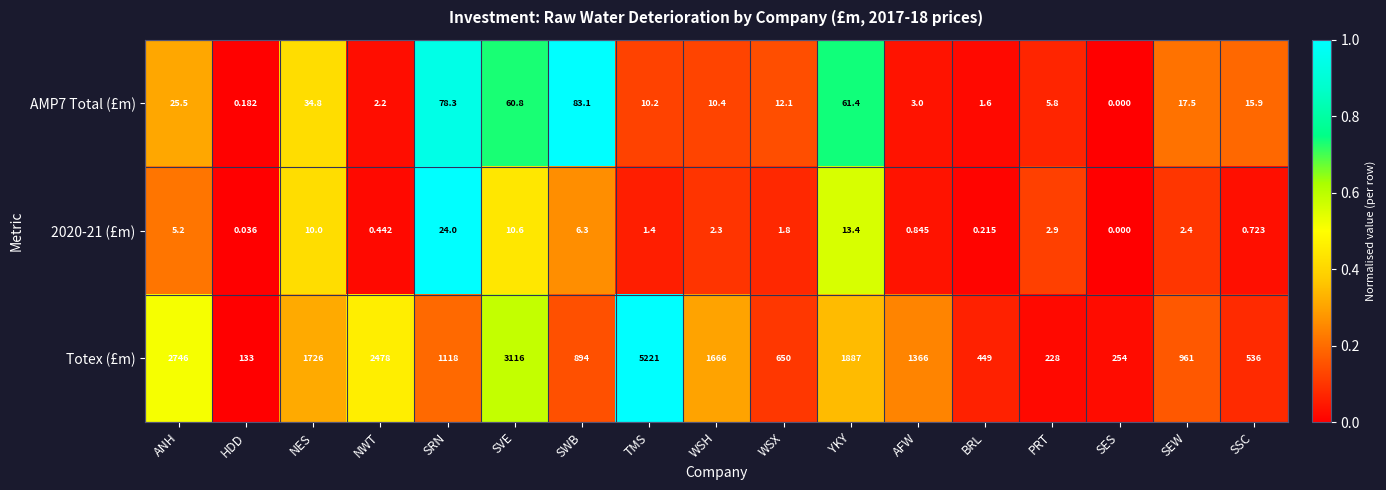

At which label is AMP7 Total (£m) closest to 41?

NES